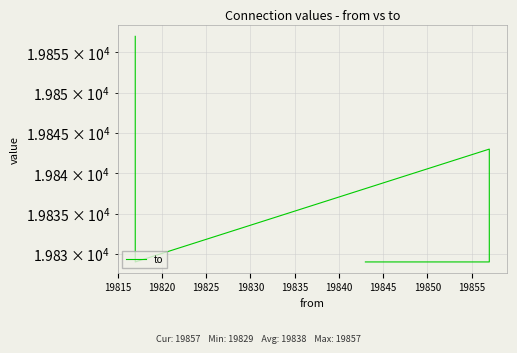

Approximately how many times larger is the value at 19815 compared to 19830?

1.0